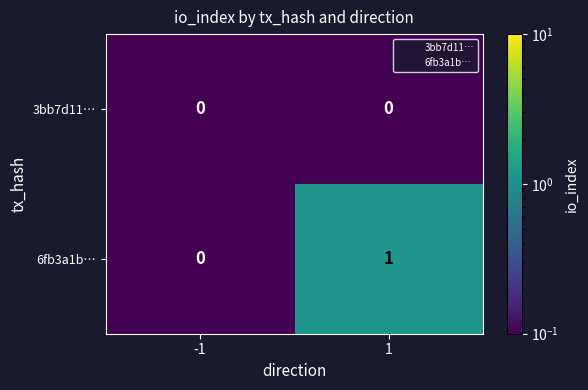

The value of 6fb3a1b… at 1 is 1. True or false?

True